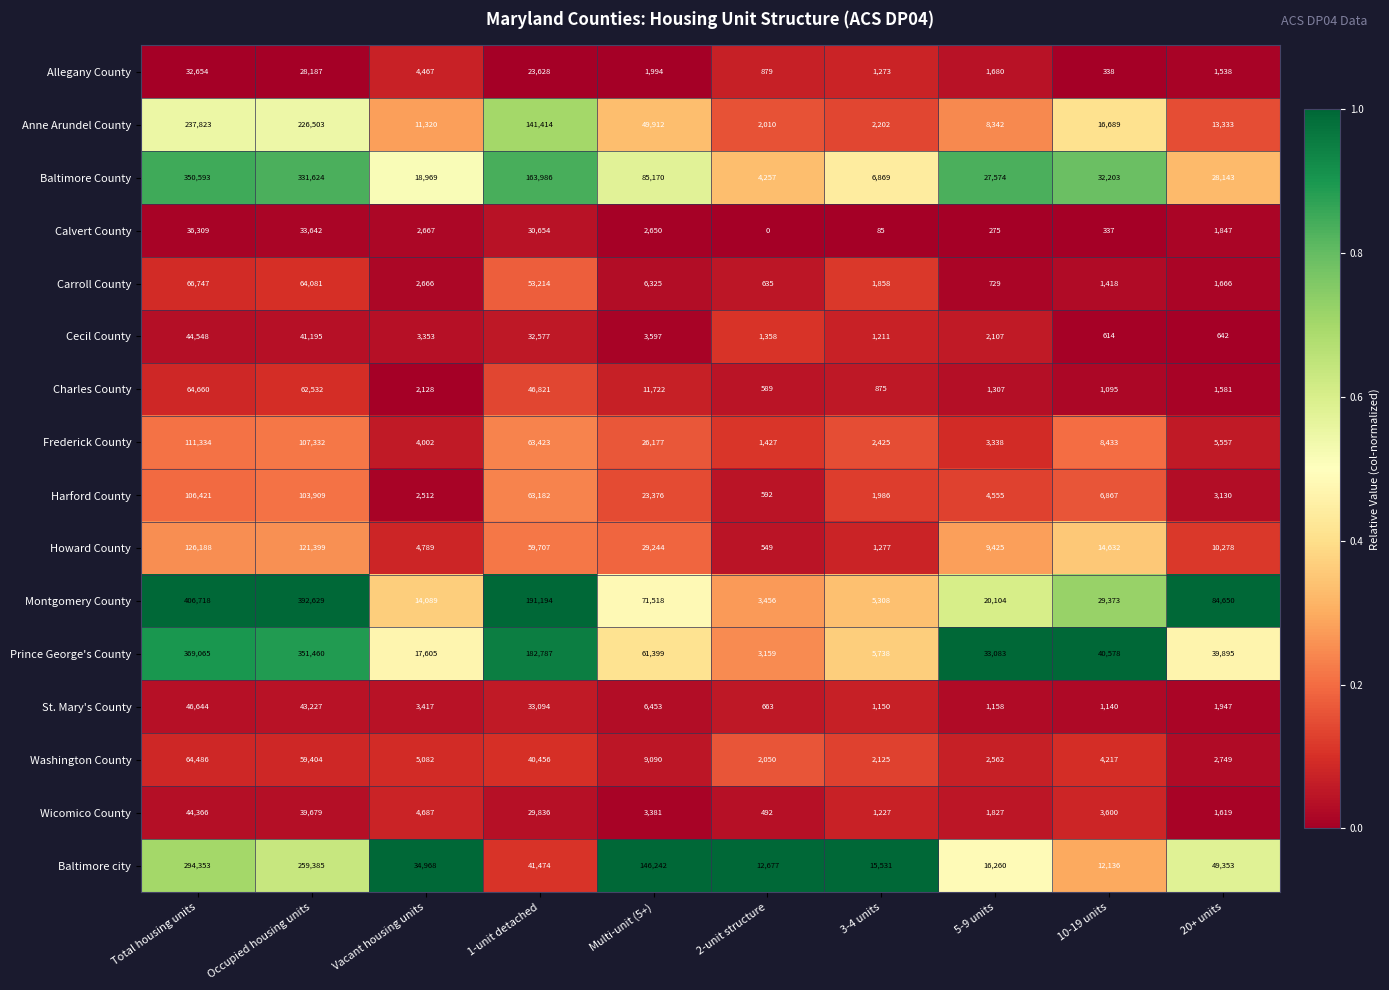

Which series has the widest spread of values?

Montgomery County